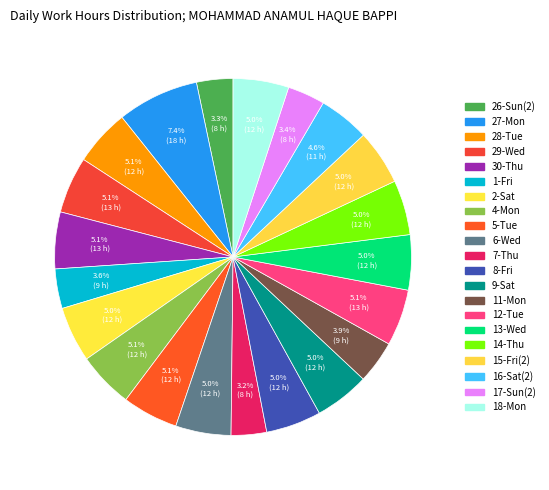

Which slice is the largest?

27-Mon